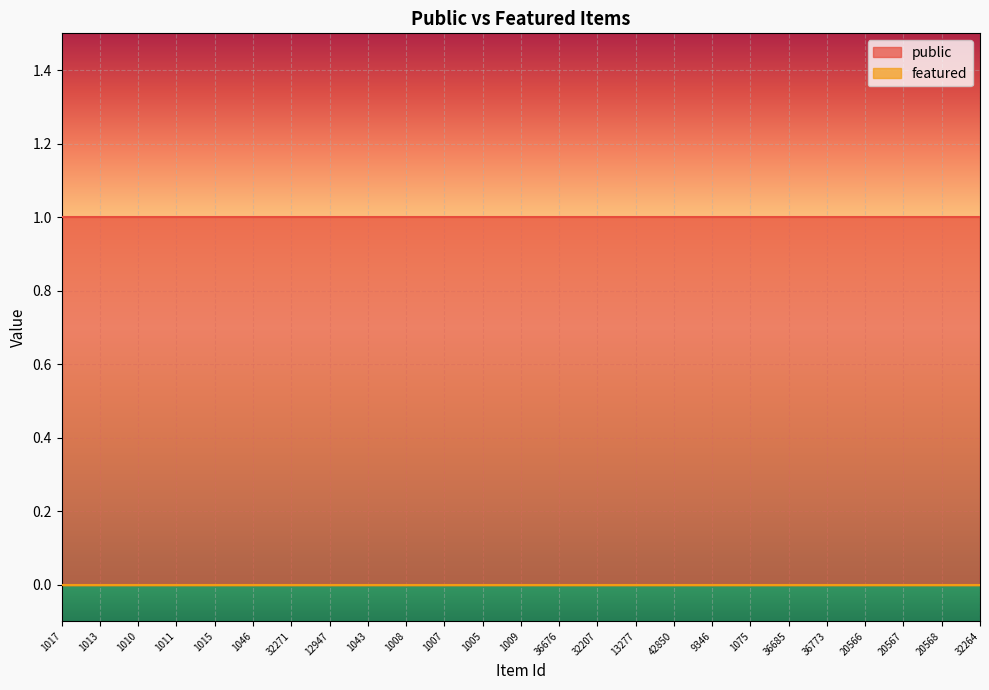

What is the total value across all series at 1046?

1